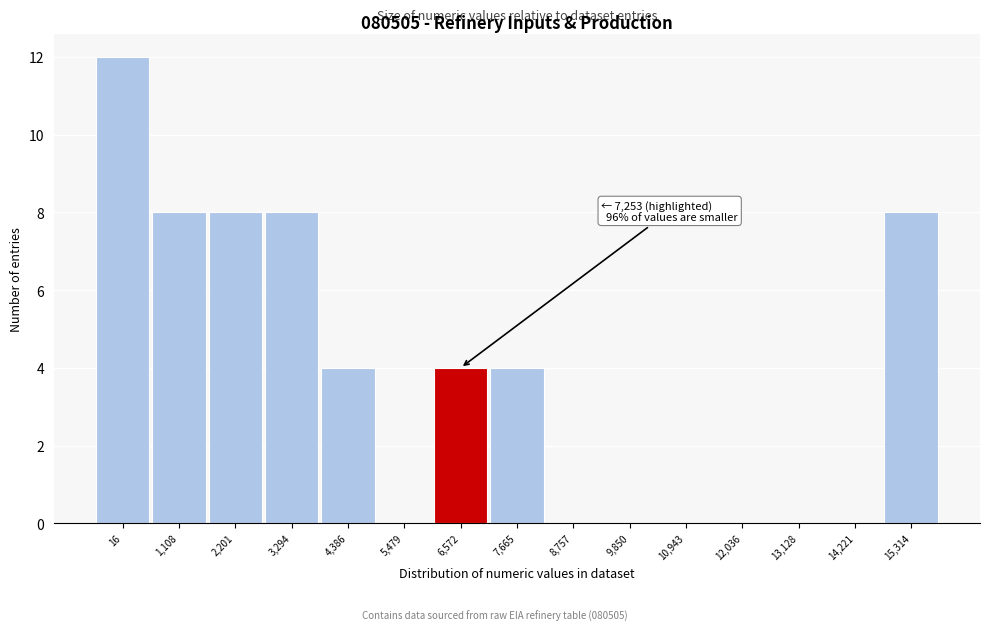

Reading left to right, extract all data points from this chart.

16=12	1,108=8	2,201=8	3,294=8	4,386=4	5,479=0	6,572=4	7,665=4	8,757=0	9,850=0	10,943=0	12,036=0	13,128=0	14,221=0	15,314=8